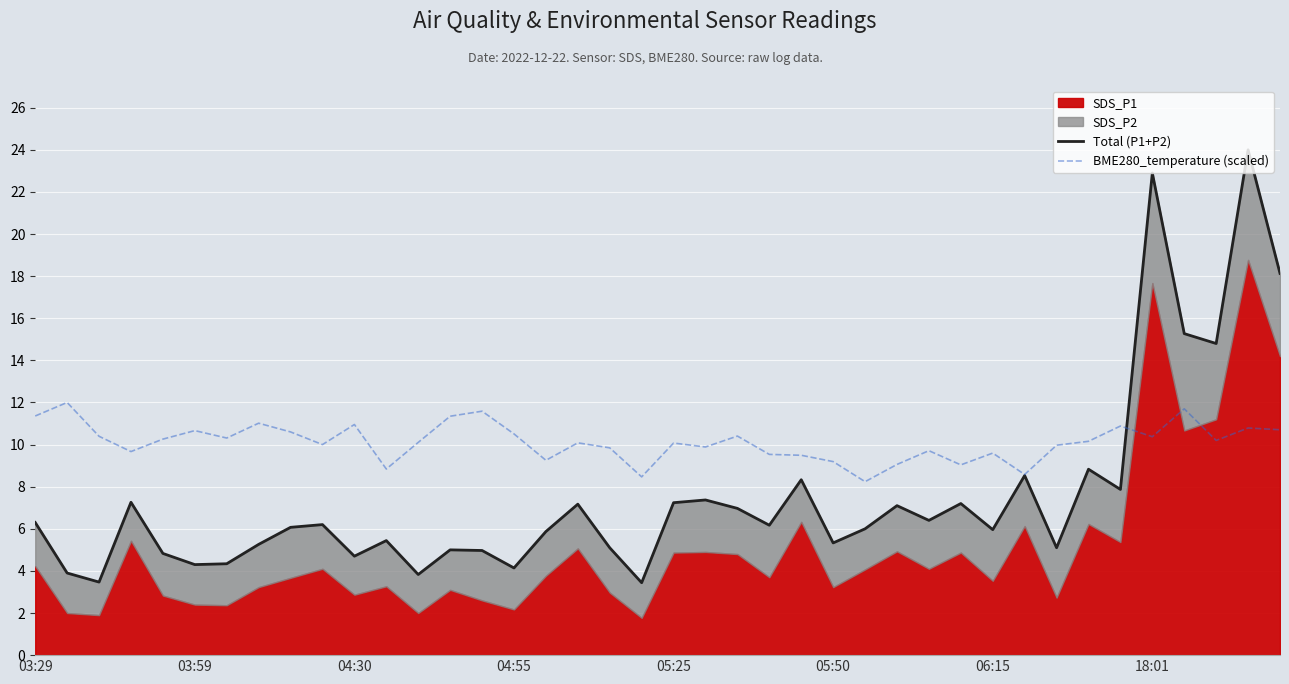

After their last crossing, which series has the higher values: Total (P1+P2) or BME280_temperature (scaled)?

Total (P1+P2)